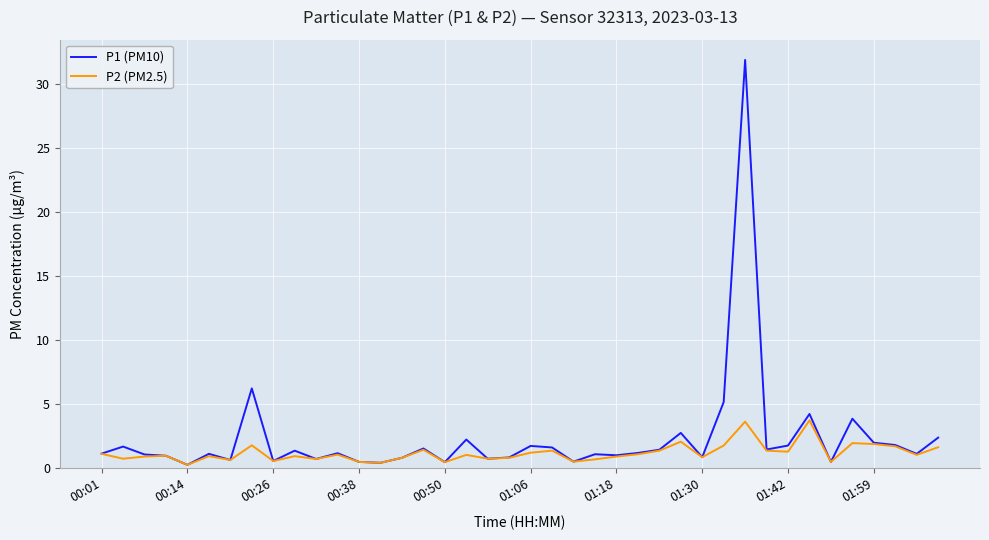

List the series in order of their peak value, lowest first.

P2 (PM2.5), P1 (PM10)